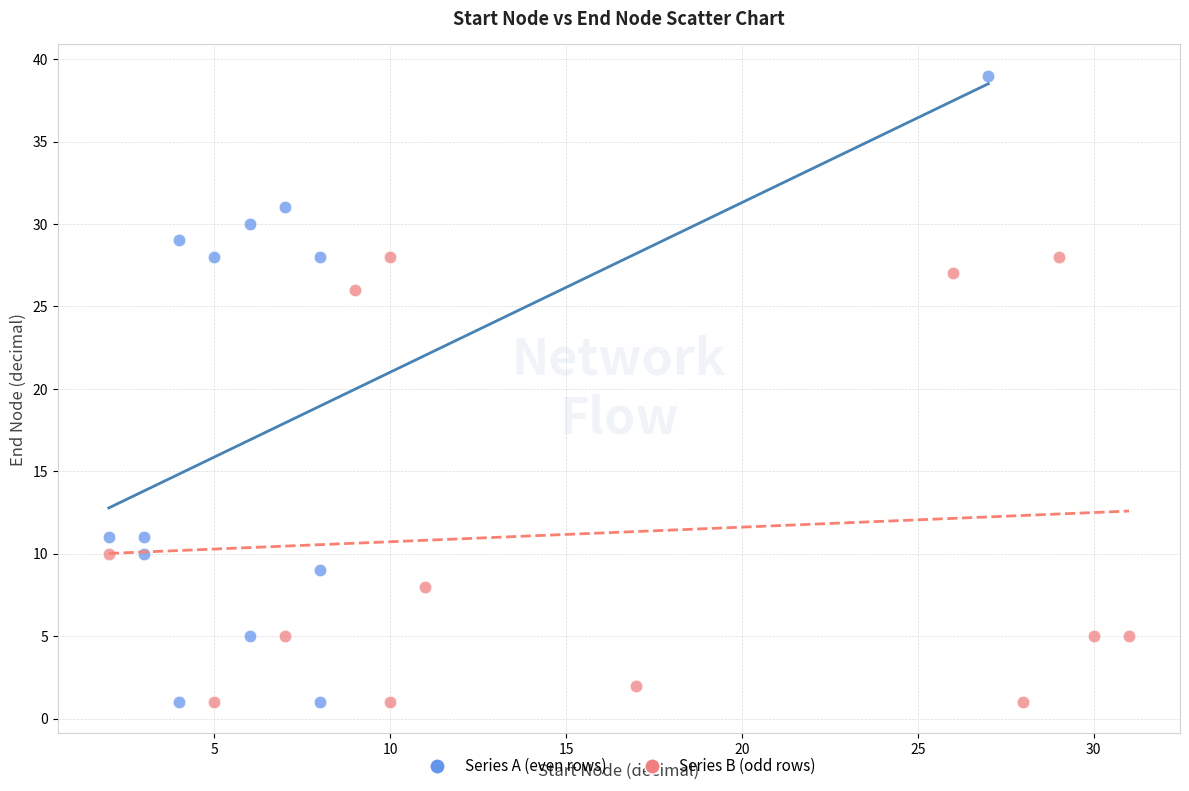

Which series has the widest spread of Y values?

Series A (even rows)